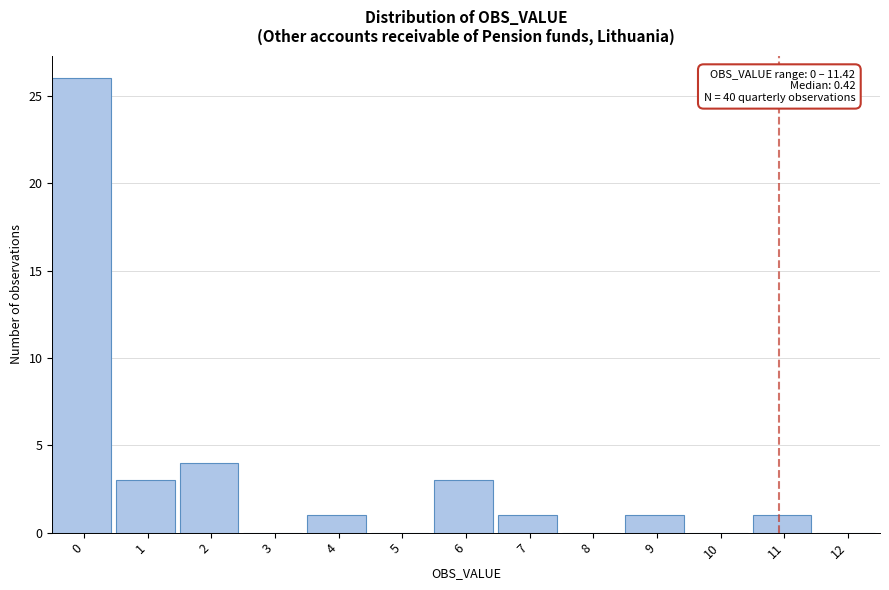

Reading left to right, list all the values displayed in this chart.

0=26	1=3	2=4	3=0	4=1	5=0	6=3	7=1	8=0	9=1	10=0	11=1	12=0